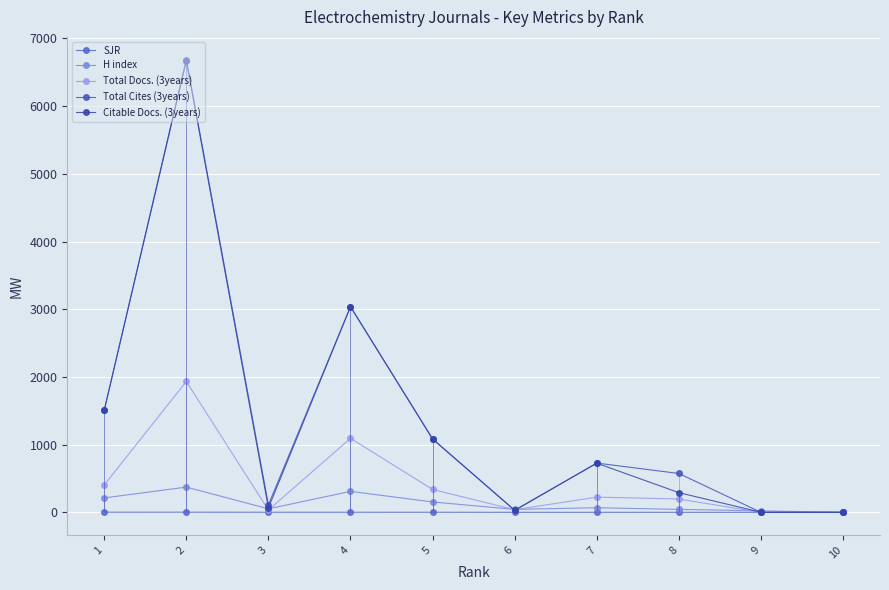

At 8, list the series in order from smallest to largest.

SJR, H index, Total Docs. (3years), Citable Docs. (3years), Total Cites (3years)